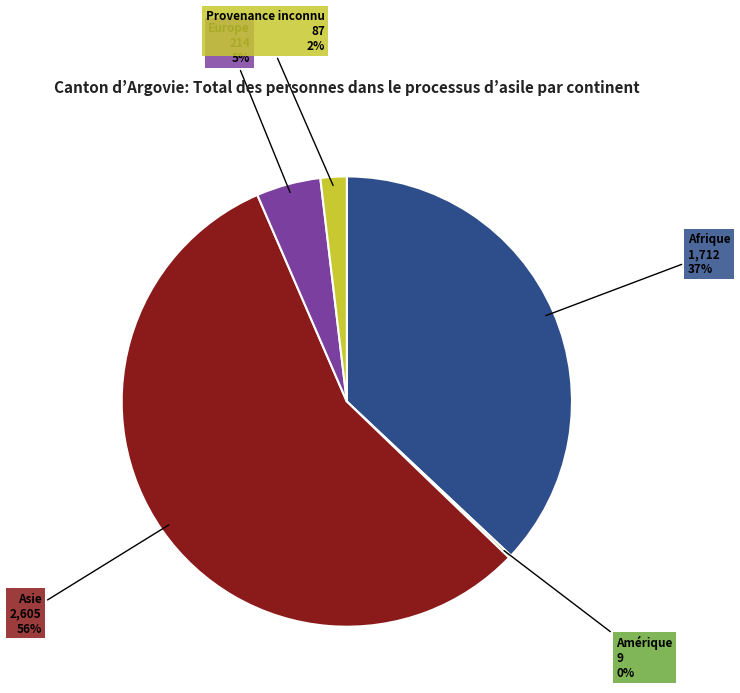

True or false: Asie accounts for 71% of the total.

False